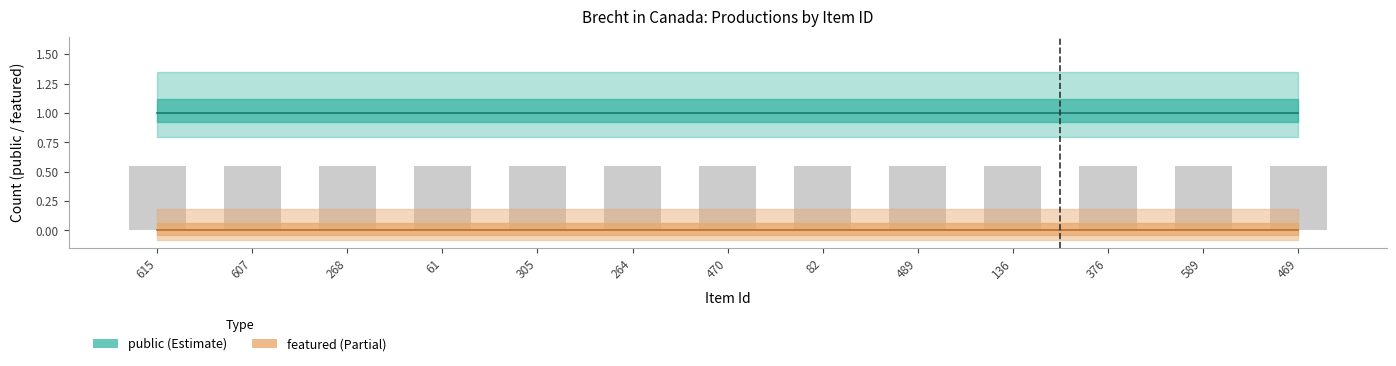

What is the total value across all series at 589?

1